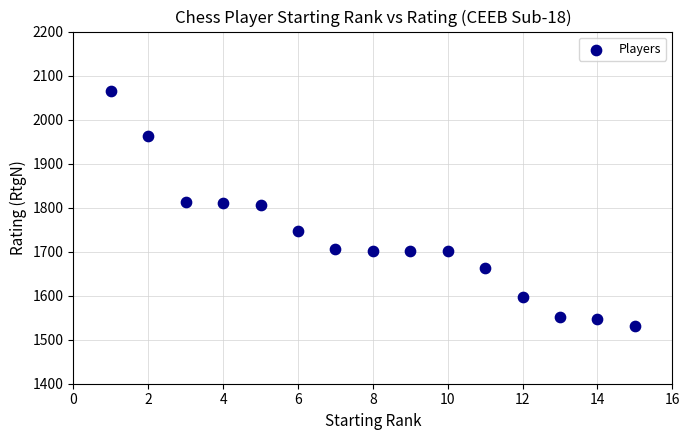

What is the range of Y values (max minus min)?

534